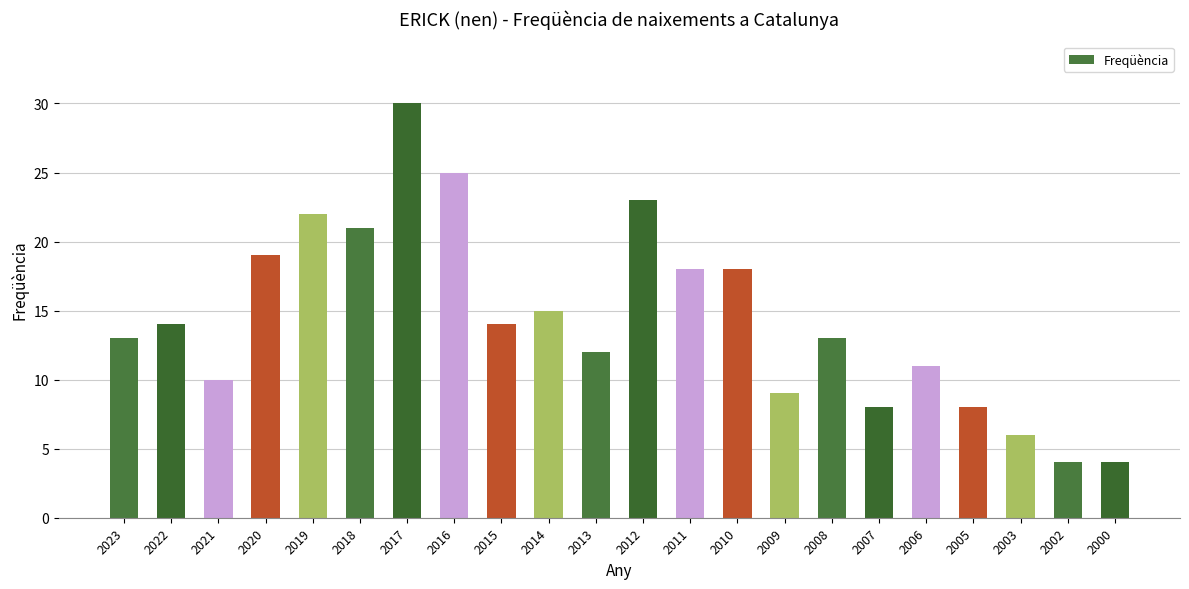

What is the ratio of the value at 2012 to the value at 2023?

1.8